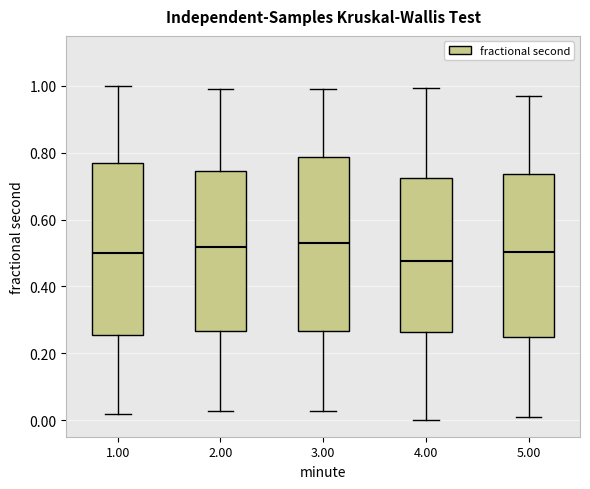

Reading left to right, transcribe this box plot: for each box, give where its median line is, the range the box spans, and where its two whiskers end, as read against the y-axis. The values are not printed on the chart, so give them approximately, as read against the axis.

1.00: median 0.50, box 0.26 to 0.76, whiskers 0.02 to 1.00
2.00: median 0.52, box 0.26 to 0.74, whiskers 0.02 to 1.00
3.00: median 0.54, box 0.26 to 0.78, whiskers 0.02 to 0.98
4.00: median 0.48, box 0.26 to 0.72, whiskers 0.00 to 1.00
5.00: median 0.50, box 0.24 to 0.74, whiskers 0.00 to 0.96